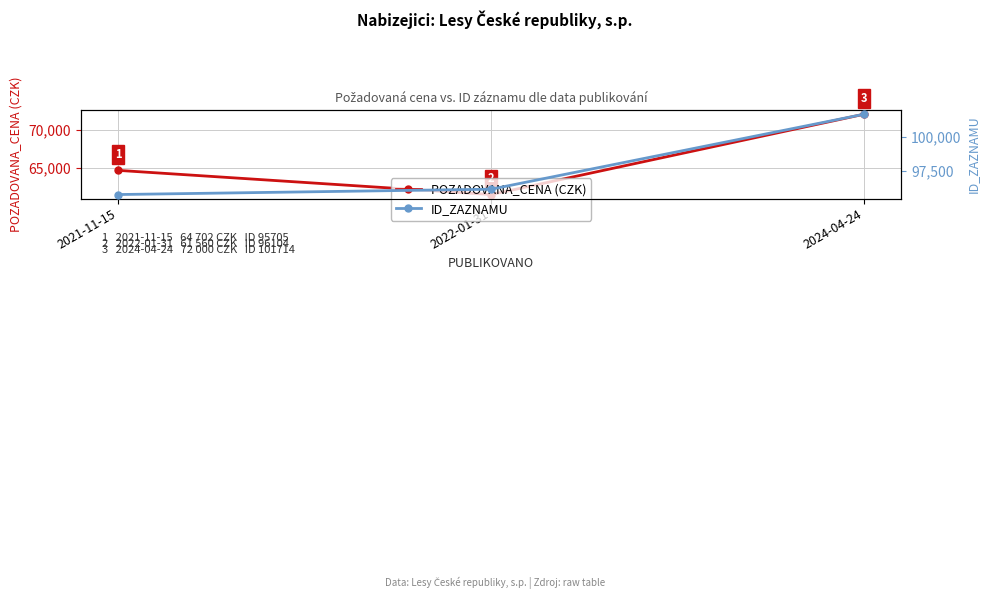

Reading left to right, extract all data points from this chart.

POZADOVANA_CENA (CZK): 64702	61560	72000
ID_ZAZNAMU: 95705	96104	101714